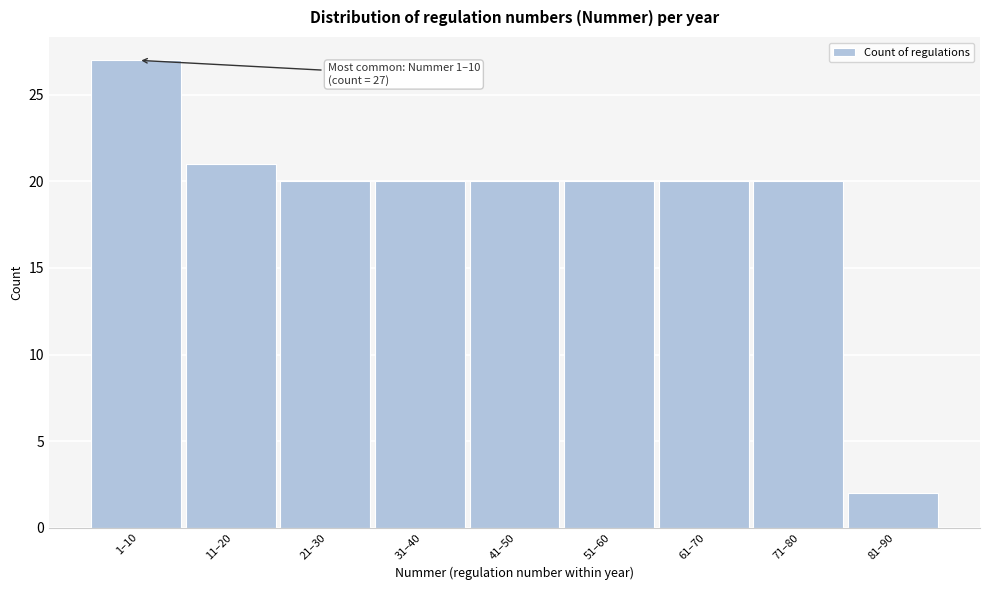

Reading left to right, transcribe all the data shown in this chart.

1–10=27	11–20=21	21–30=20	31–40=20	41–50=20	51–60=20	61–70=20	71–80=20	81–90=2